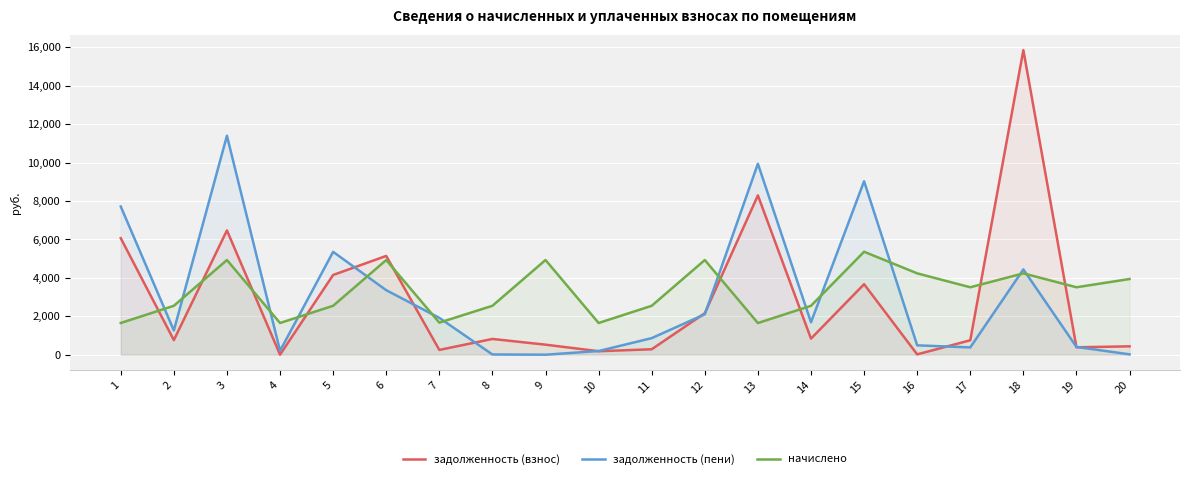

Where is the first local minimum for задолженность (пени)?

2